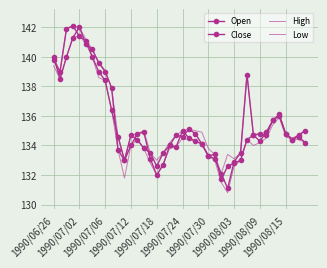

Is this an area chart (filled region under the line)?

No